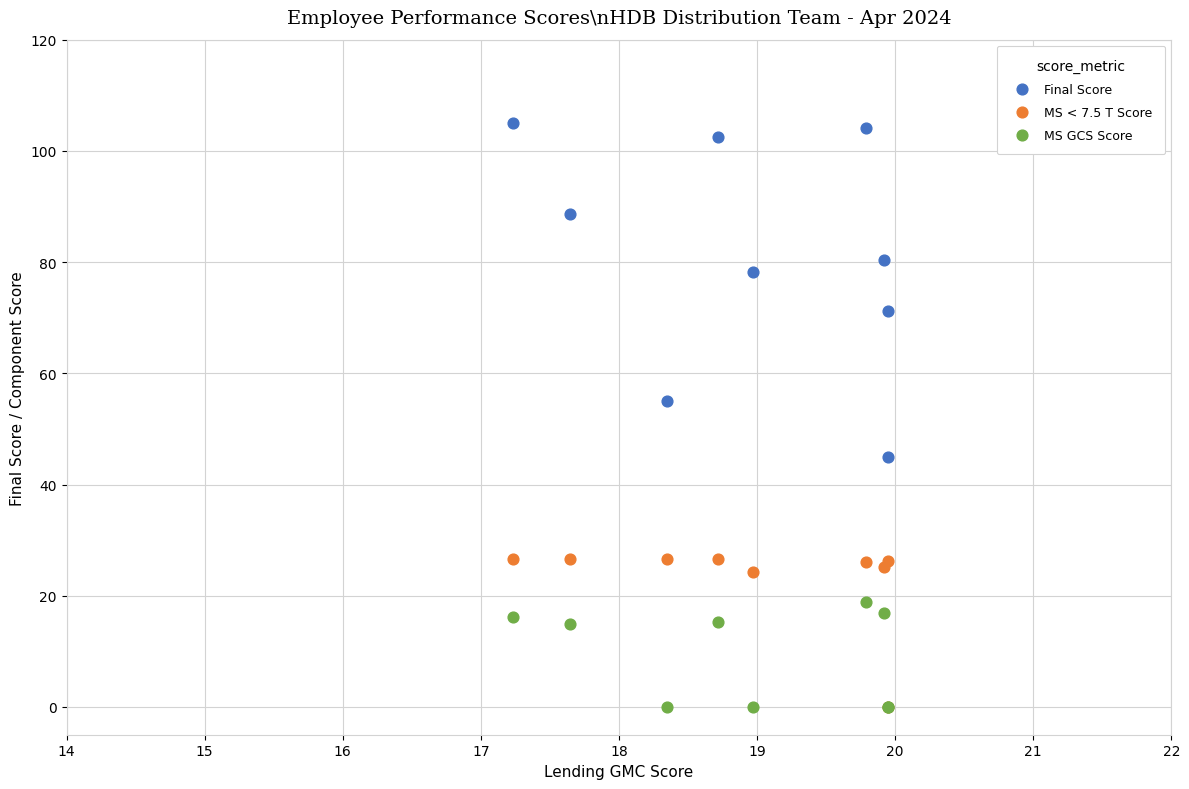

Across all series, what Y value is closest to 52?

54.9